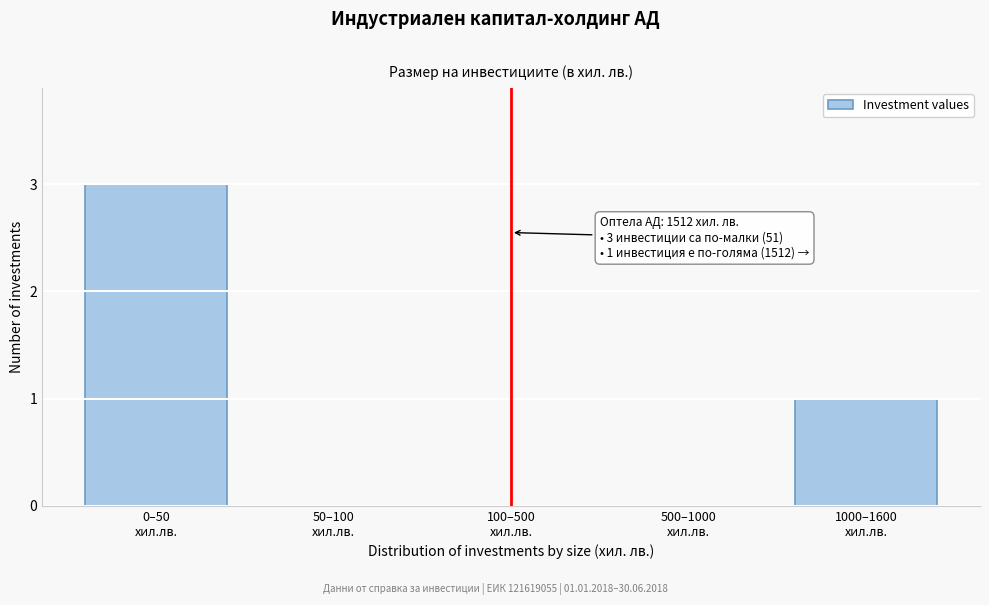

What is the greatest value displayed?

3